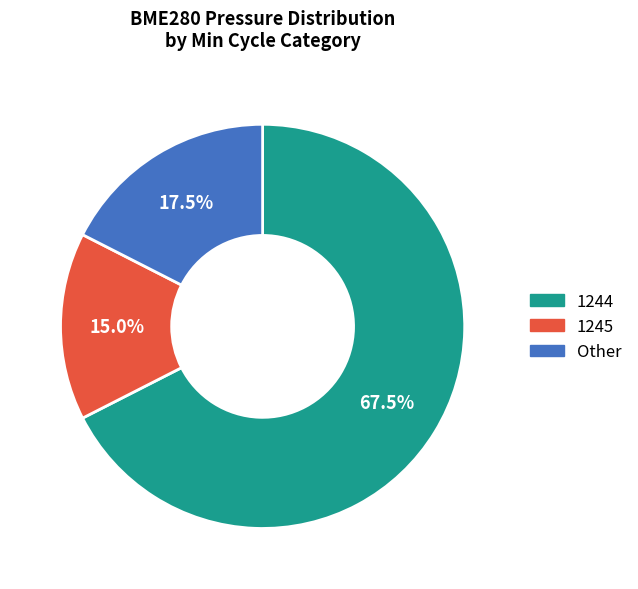

Is there a majority slice in this chart?

Yes